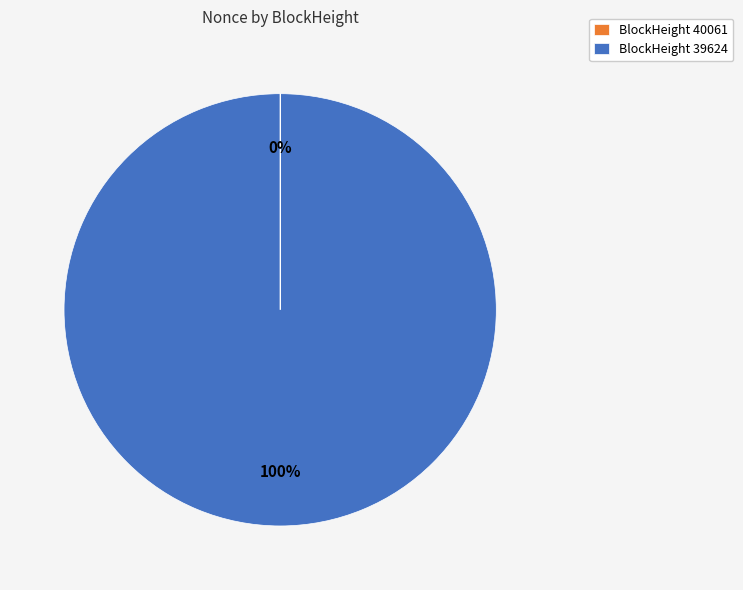

To the nearest percent, what is the difference between the largest and smallest slice percentages?

100%